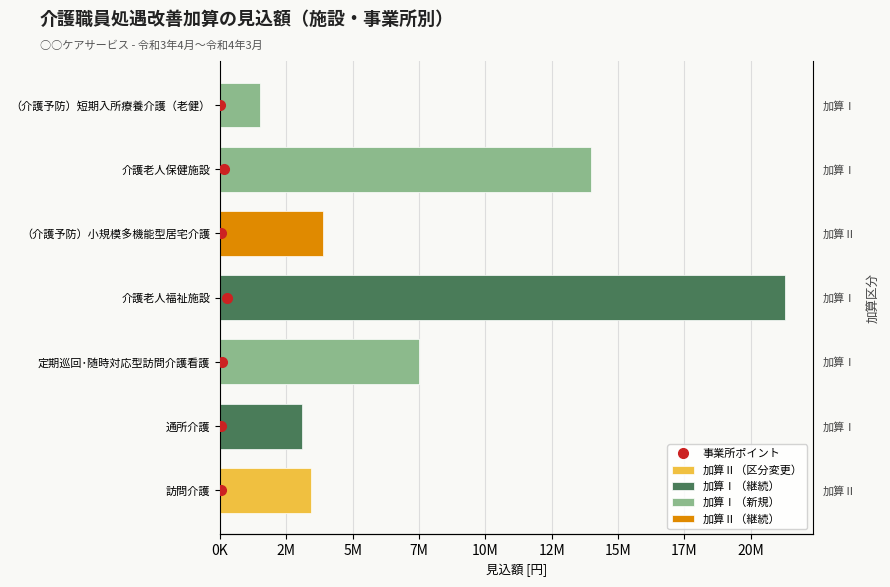

How many bars are there in total?

7